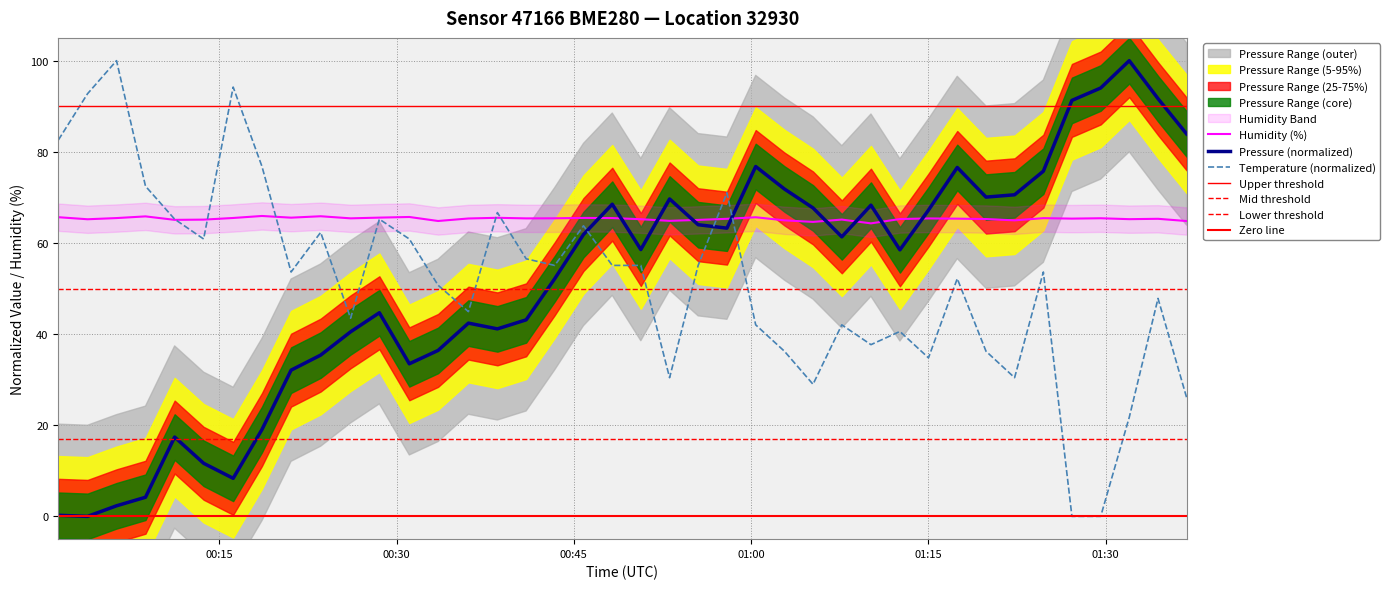

Which series ends up on top after the final intersection of pressure and humidity?

pressure